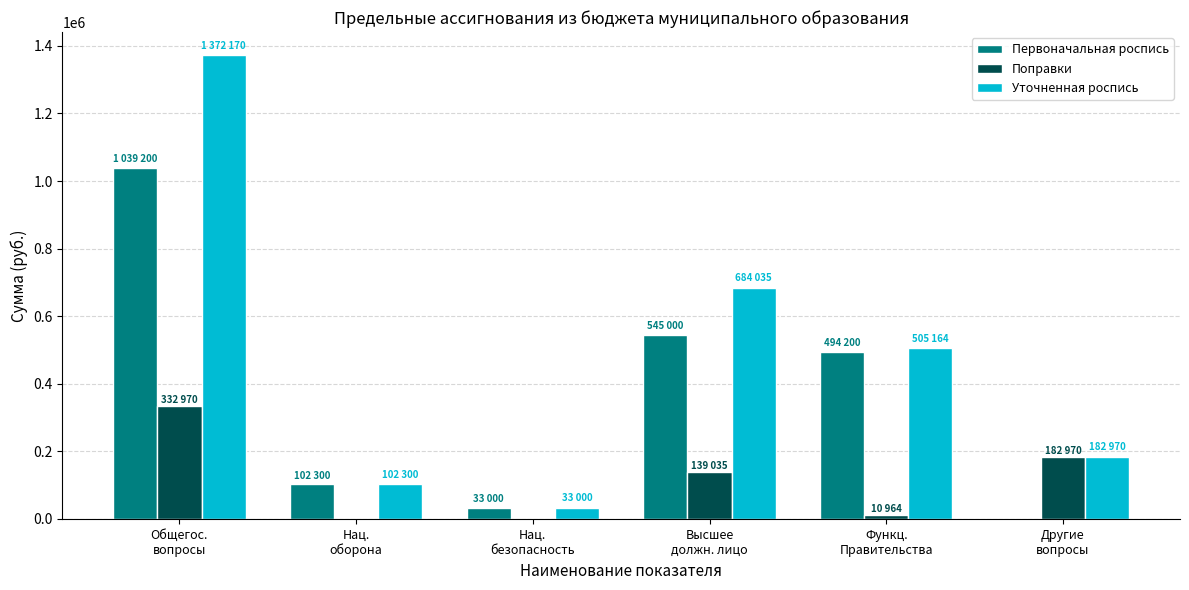

Which series has the largest total across all categories?

Уточненная роспись